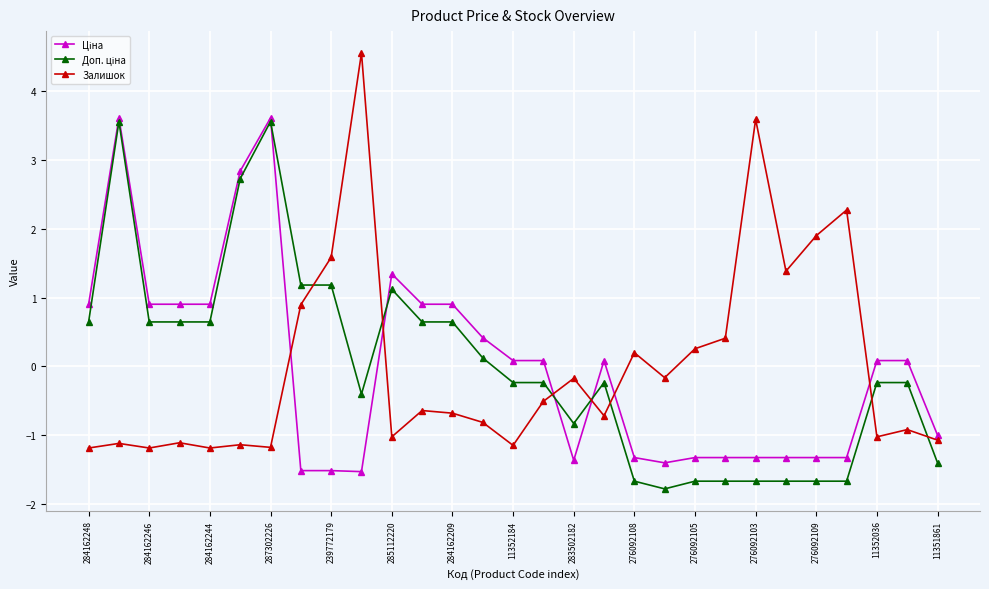

Which series has the largest range (max minus min)?

Залишок